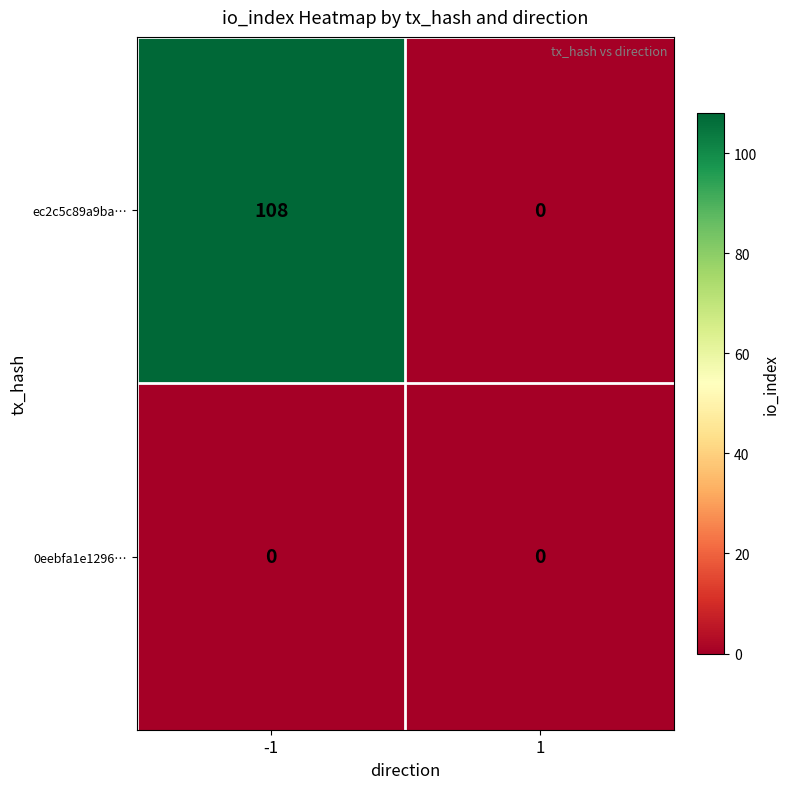

How many data points does each series have?

2